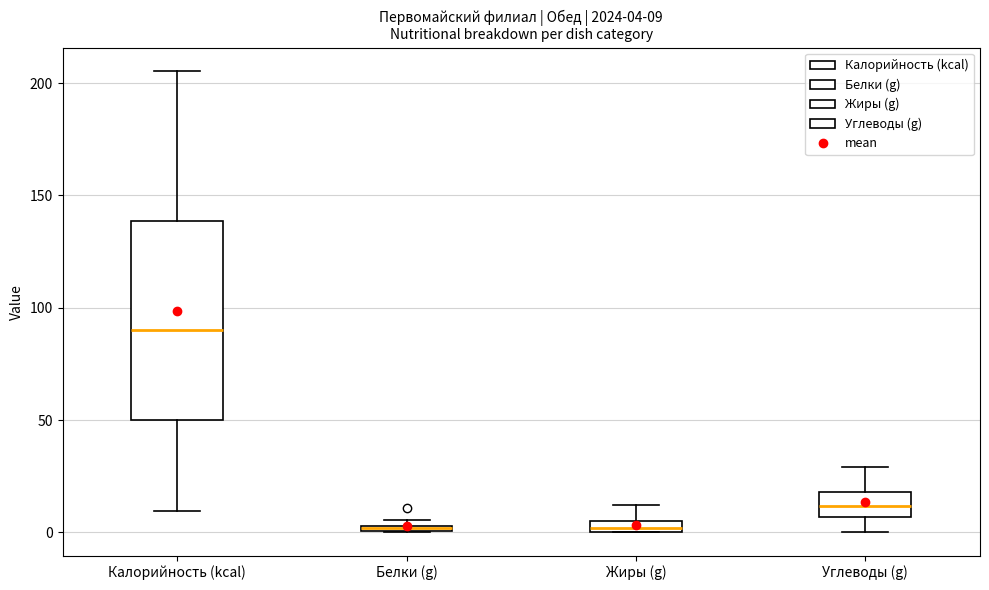

Comparing the boxes themselves (not the whiskers), which one is the tallest?

Калорийность (kcal)